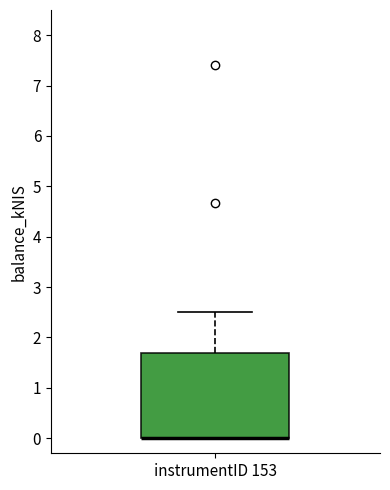

Read this box plot against the y-axis: the position of the median line, the range covered by the box, and the ends of both whiskers. The values are not printed on the chart, so give them approximately, as read against the axis.

median 0.0 (drawn on the box's lower edge), box 0.0 to 1.7, whiskers 0.0 to 2.5